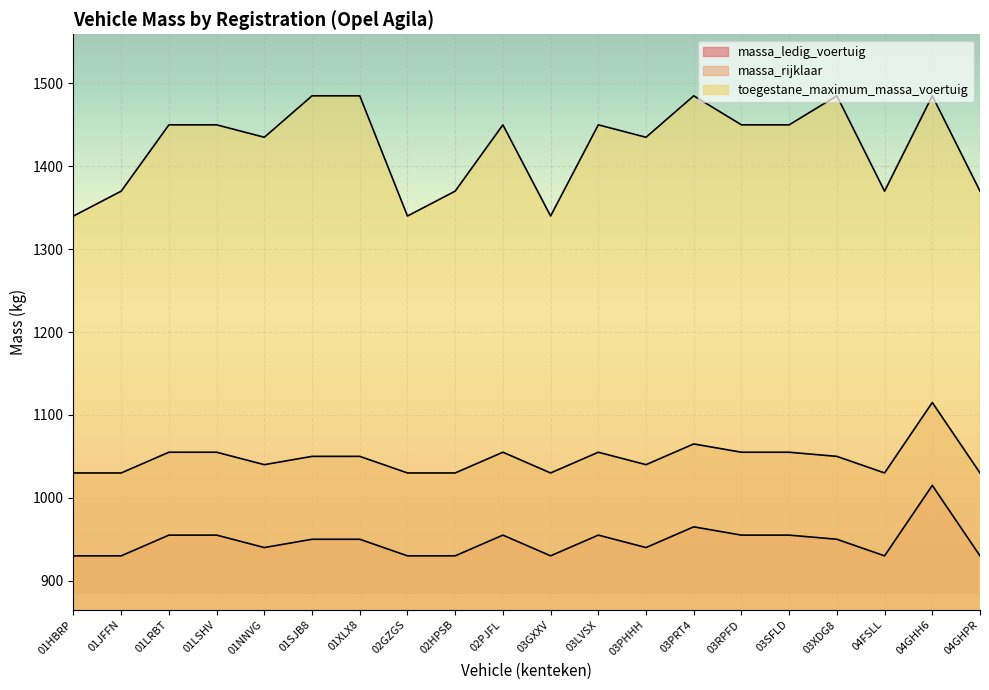

True or false: toegestane_maximum_massa_voertuig has more than 2 points higher than both neighbors.

True